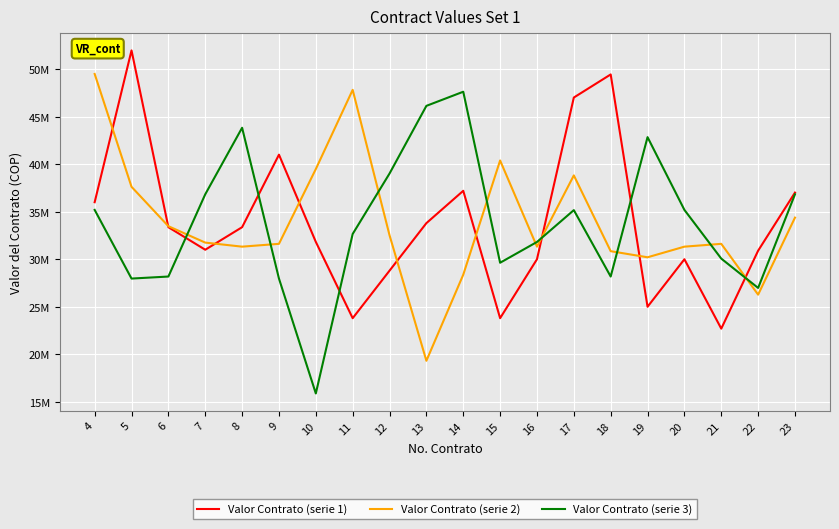

What is the average value of the Valor Contrato (serie 1) series?

33900150.0